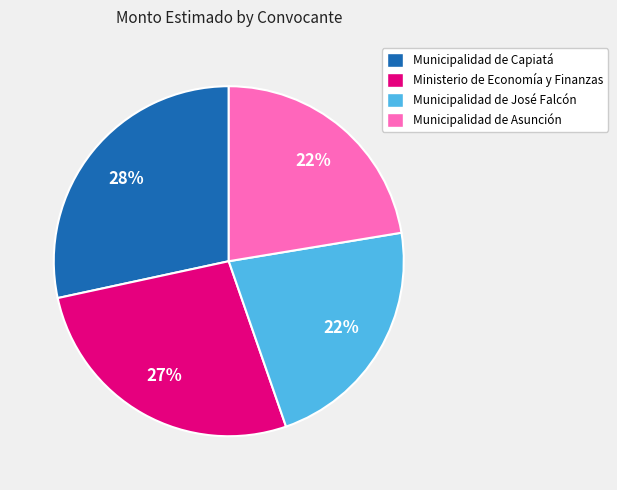

What percentage is the Municipalidad de José Falcón slice, to the nearest percent?

22%